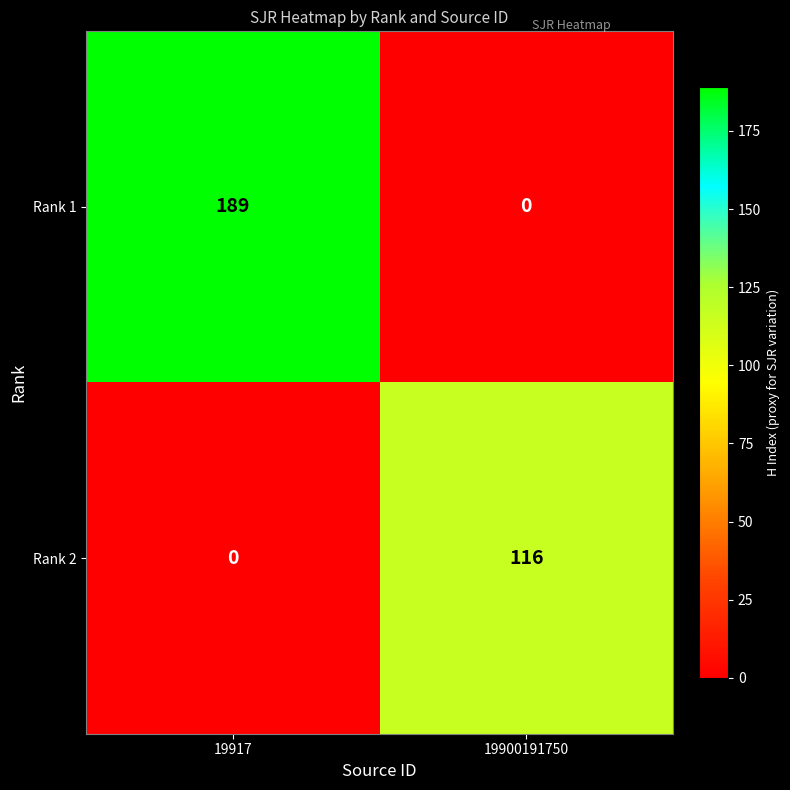

The value of Rank 1 at 19917 is 189. True or false?

True